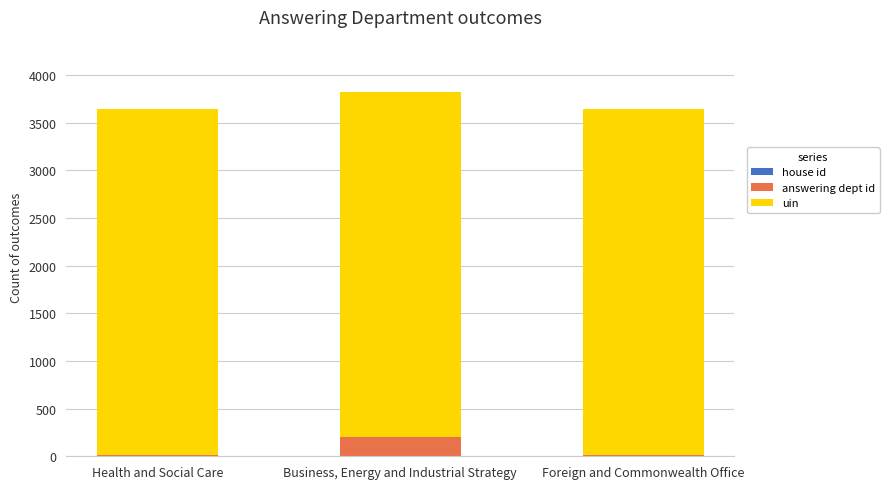

Rank the series at Health and Social Care from highest to lowest value.

uin, answering dept id, house id